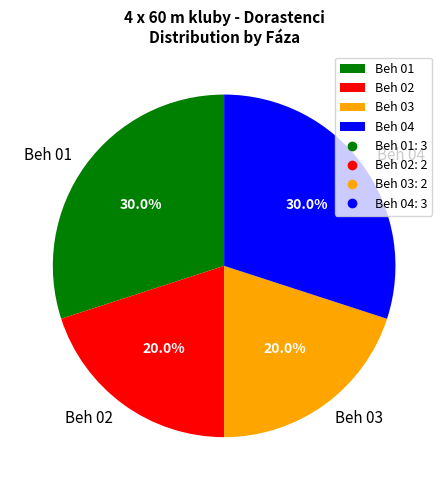

What percentage is NOT represented by Beh 01?

70.0%